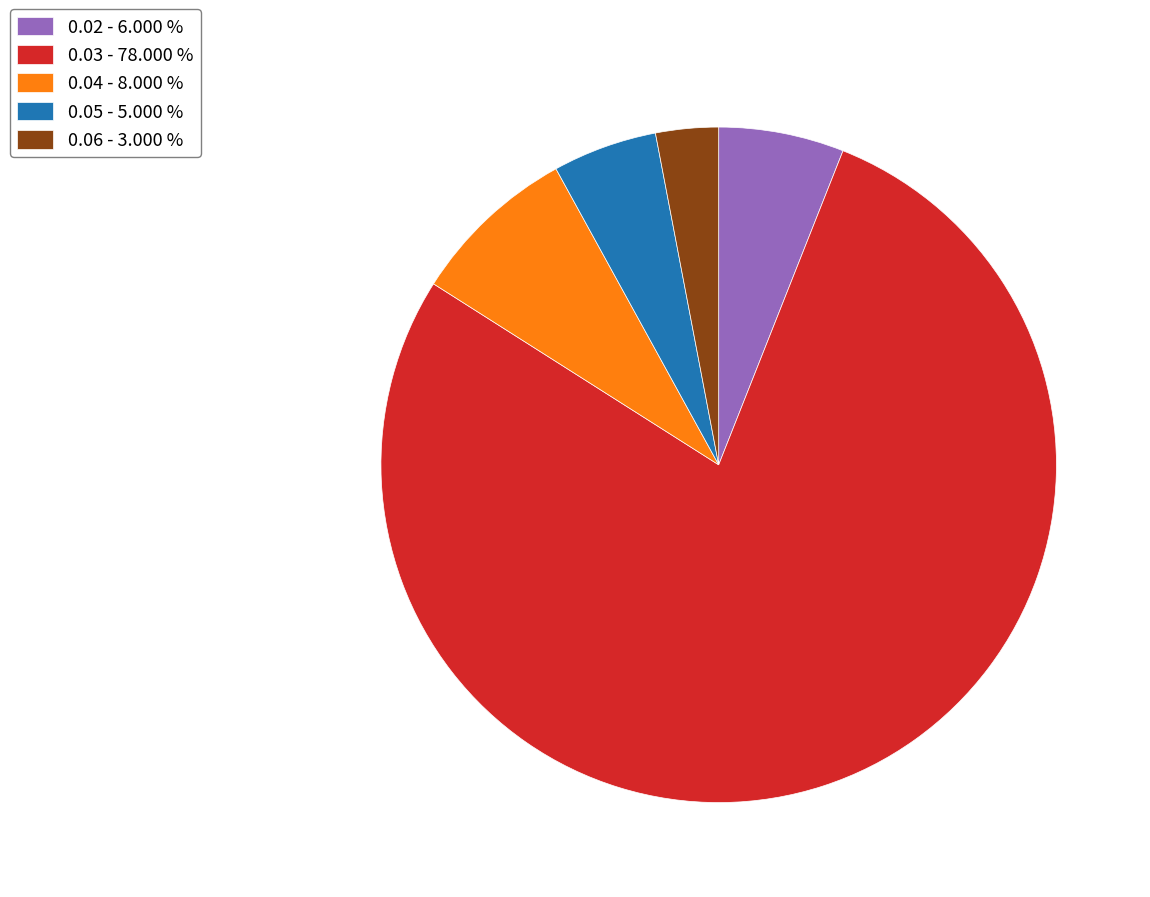

Does 0.04 - 8.000 % account for over 50% of the chart?

No